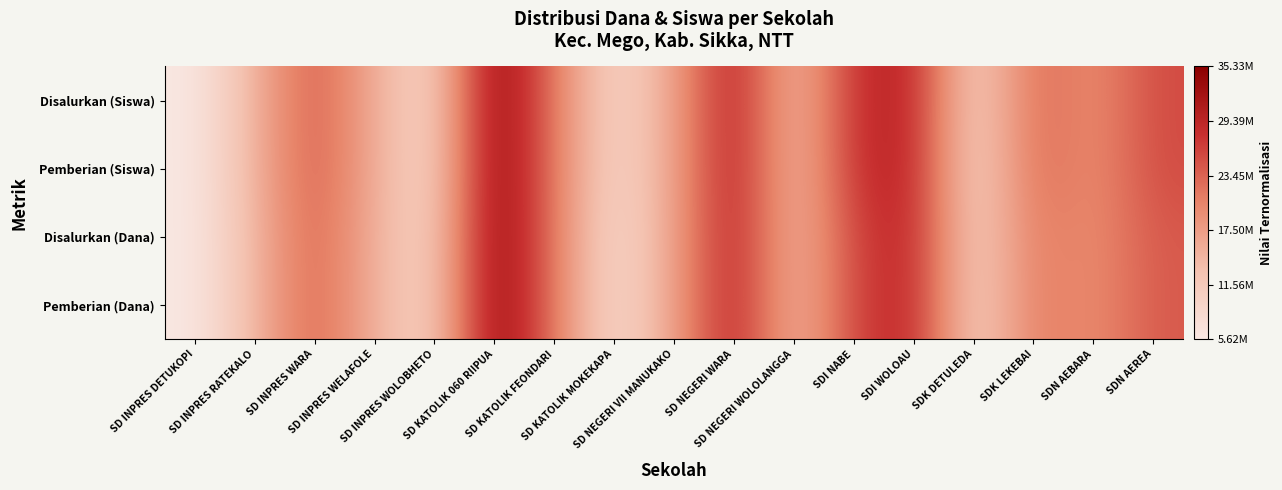

At which category is the sum across all series the highest?

SD KATOLIK 060 RIIPUA